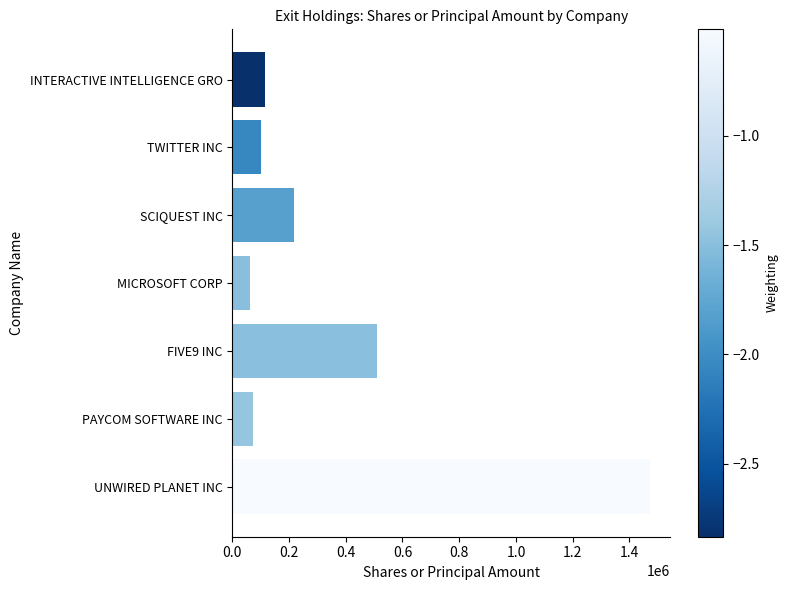

What is the sum of the values at UNWIRED PLANET INC and FIVE9 INC?

1981745